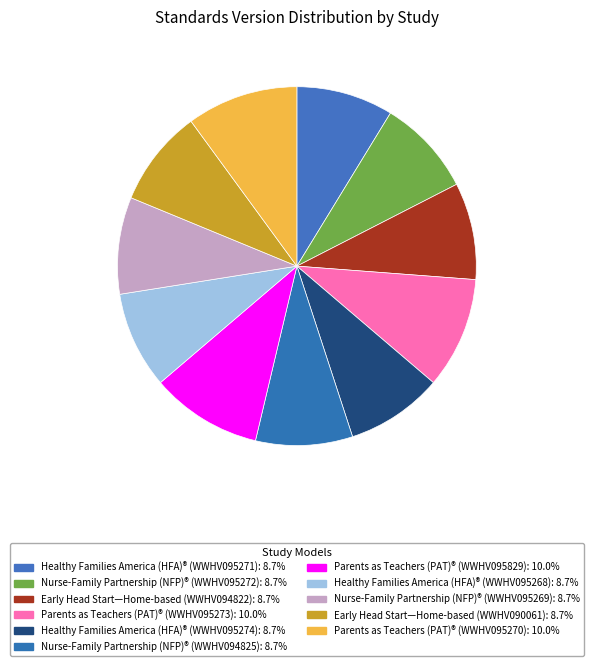

To the nearest percent, what is the difference between the largest and smallest slice percentages?

1%